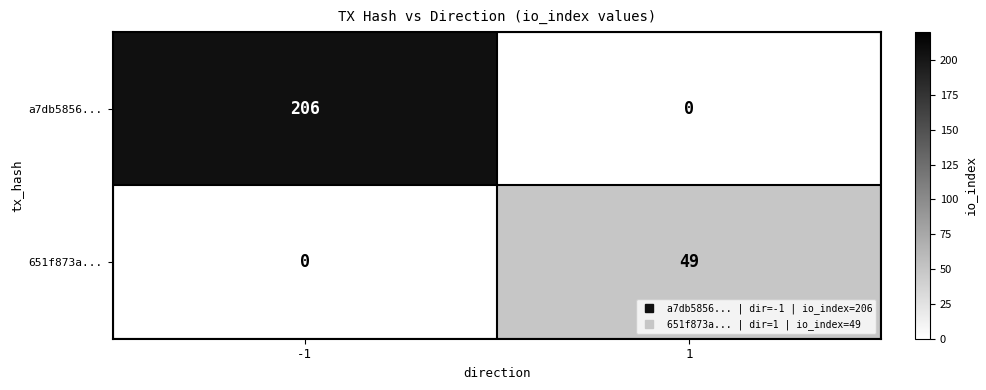

Reading left to right, transcribe all the data shown in this chart.

a7db5856...: -1=206	1=0
651f873a...: -1=0	1=49